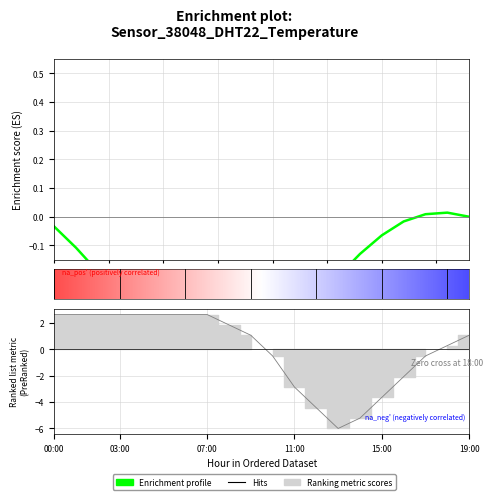

Is it true that the value at 01:00 is 2.6?

True